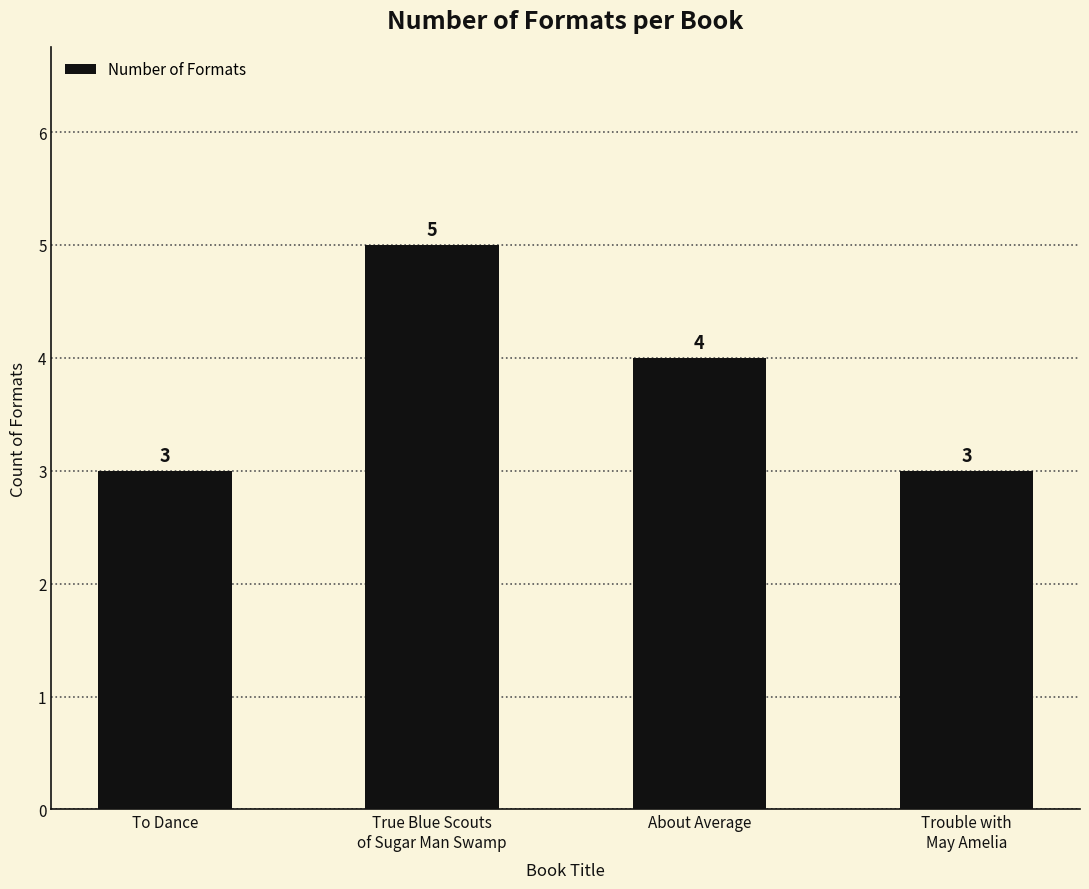

At which label does the data first exceed 4?

True Blue Scouts
of Sugar Man Swamp